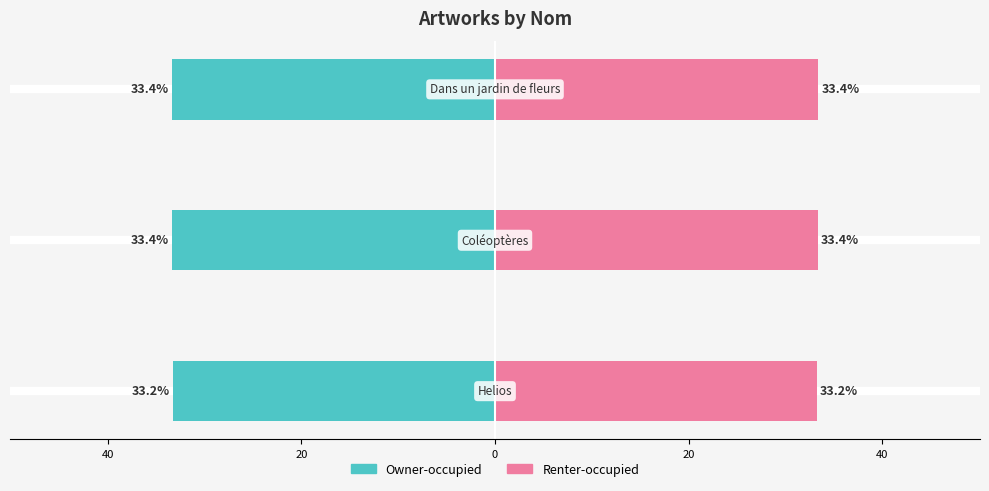

Rank the series by their maximum value, from lowest to highest.

Owner-occupied, Renter-occupied